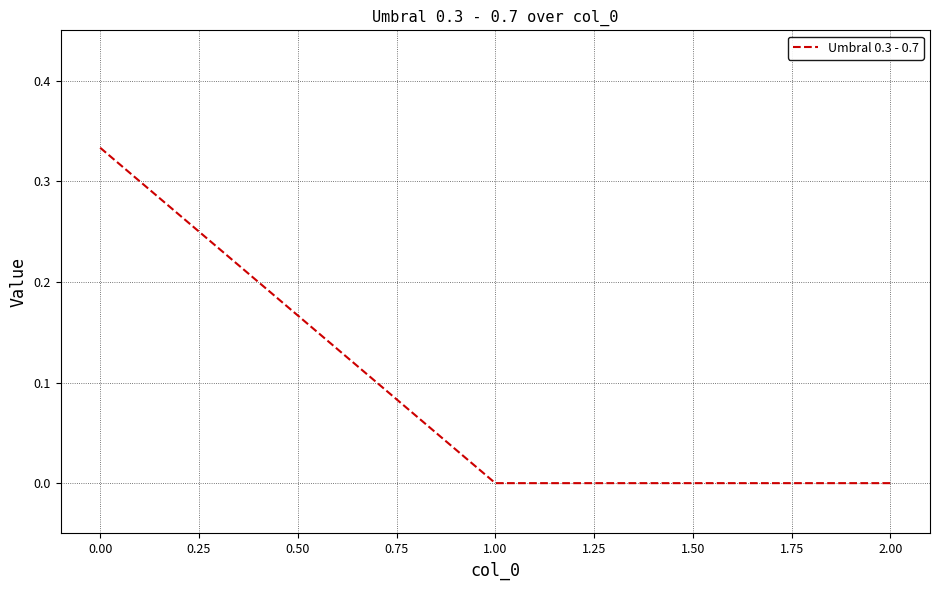

The chart shows a value of 0.0 at 1.00. True or false?

True